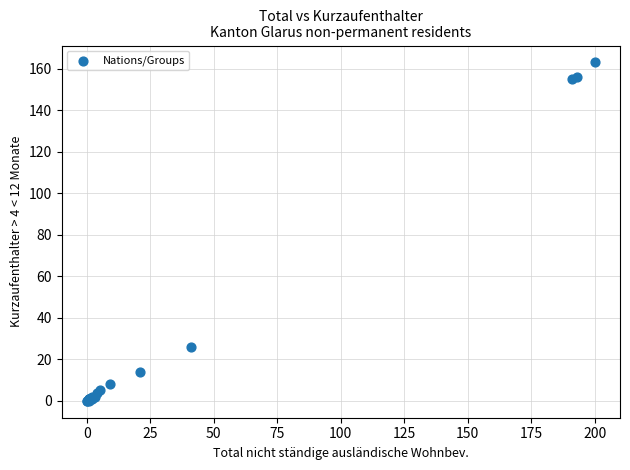

What Y value in the scatter plot is closest to 81?

26